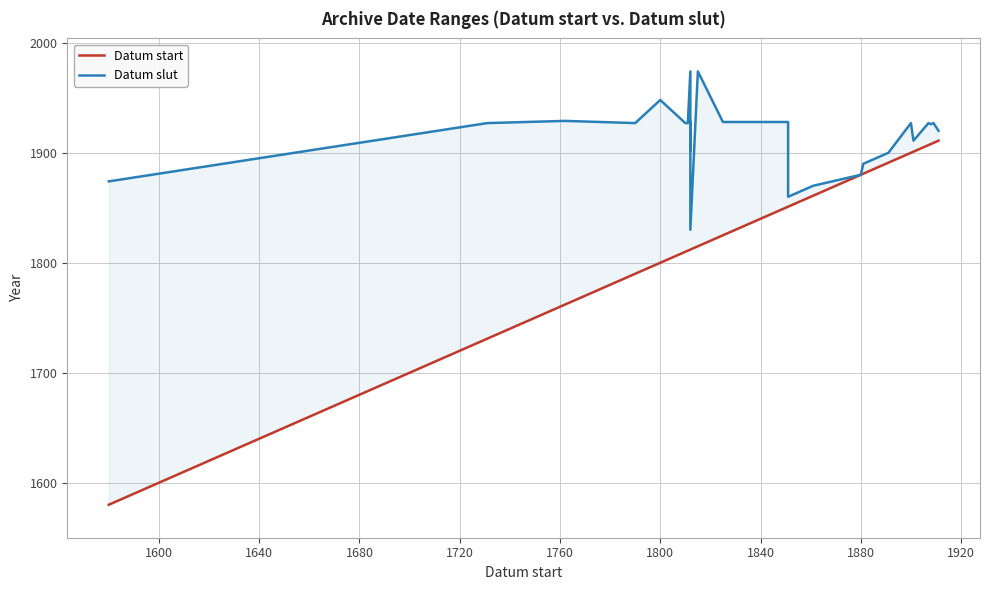

Reading left to right, what are all the values shown in this chart?

Datum start: 1580	1731	1762	1790	1800	1810	1811	1812	1812	1812	1812	1815	1825	1851	1851	1861	1880	1881	1891	1900	1901	1907	1908	1909	1911
Datum slut: 1874	1927	1929	1927	1948	1927	1927	1974	1902	1928	1830	1974	1928	1928	1860	1870	1880	1890	1900	1927	1911	1927	1926	1927	1920